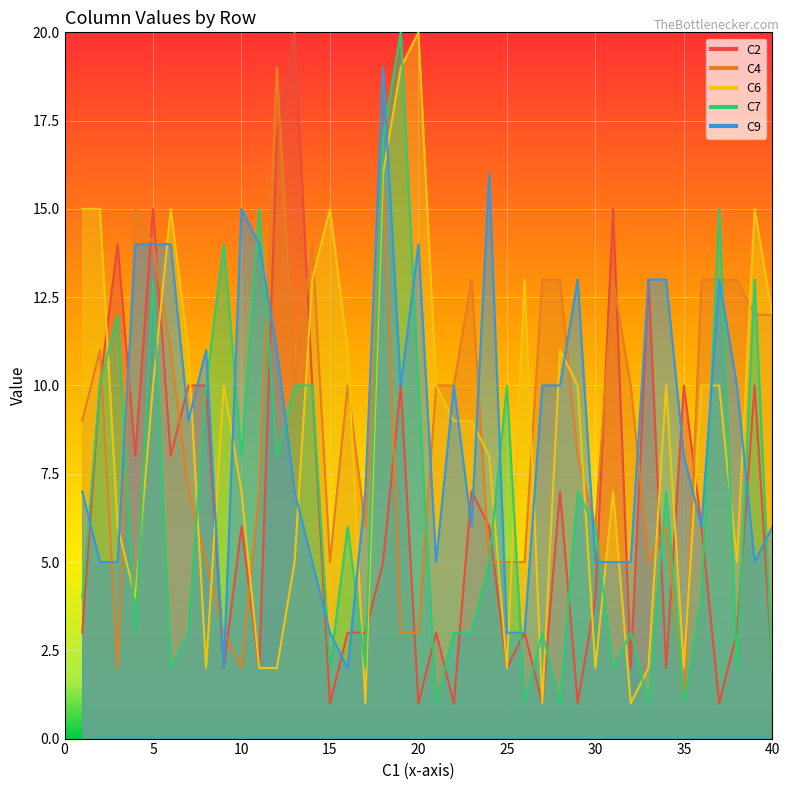

At which category does C7 reach its first local peak?

3